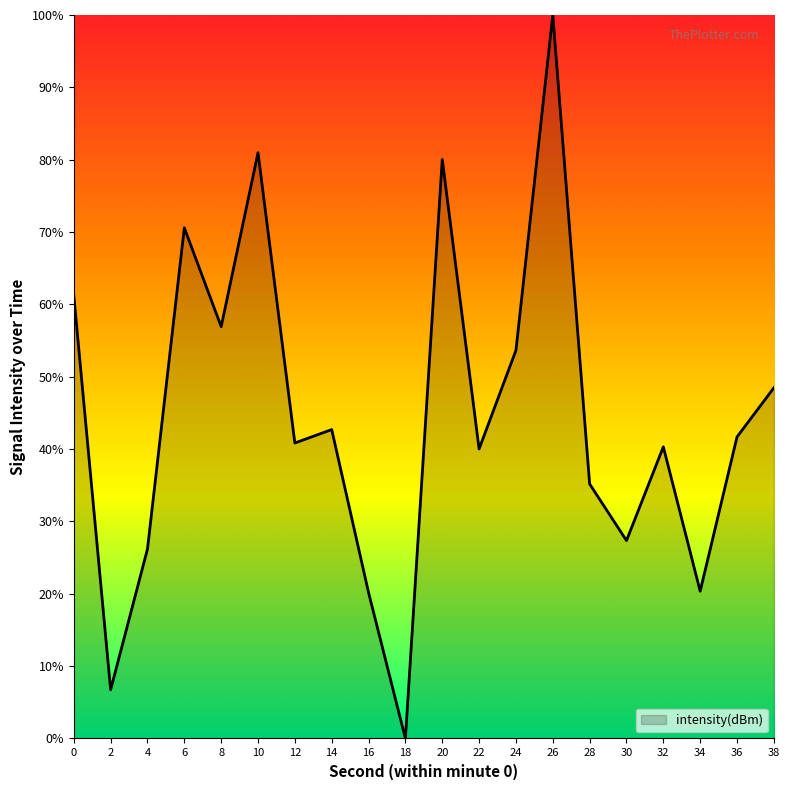

What is the difference between the maximum and minimum values?

100.0